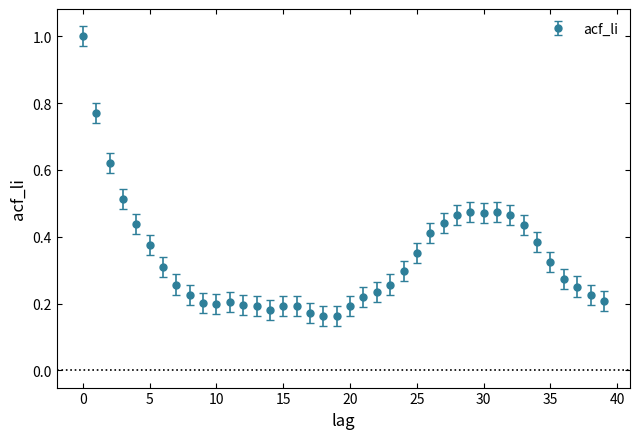

What is the maximum value shown in the chart?

1.0